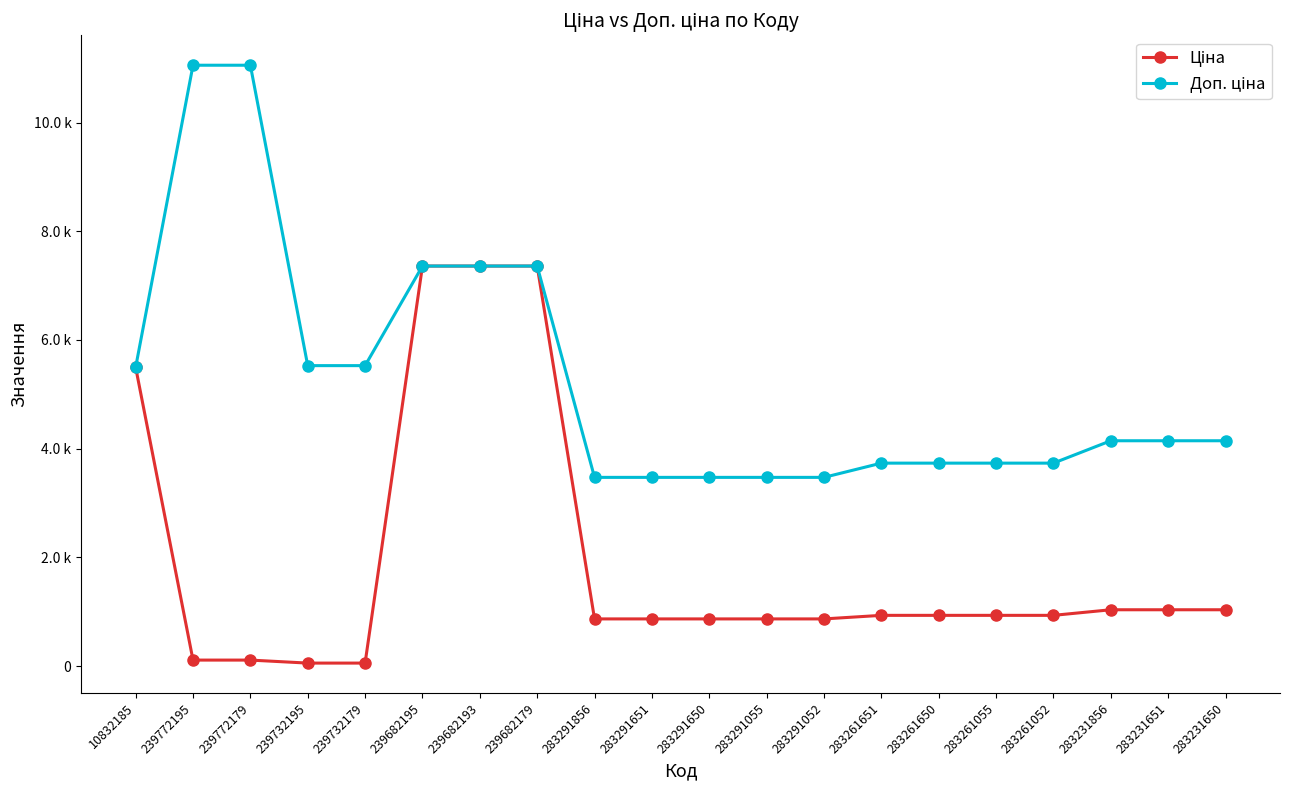

At 239682193, list the series in order from smallest to largest.

Ціна, Доп. ціна